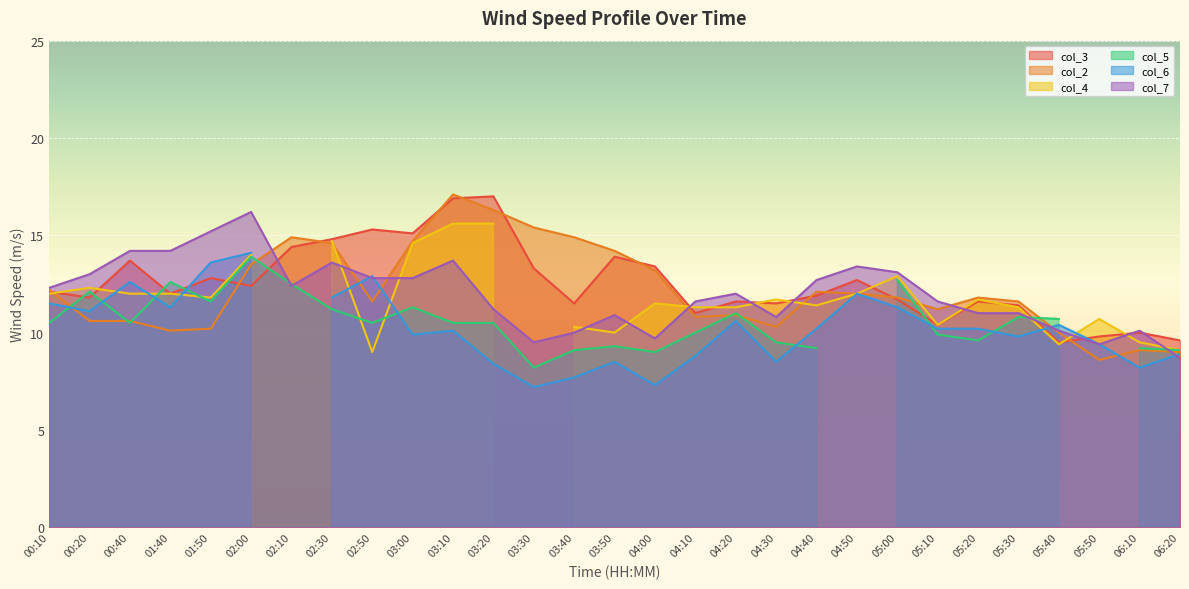

What is the maximum value for col_3?

17.0